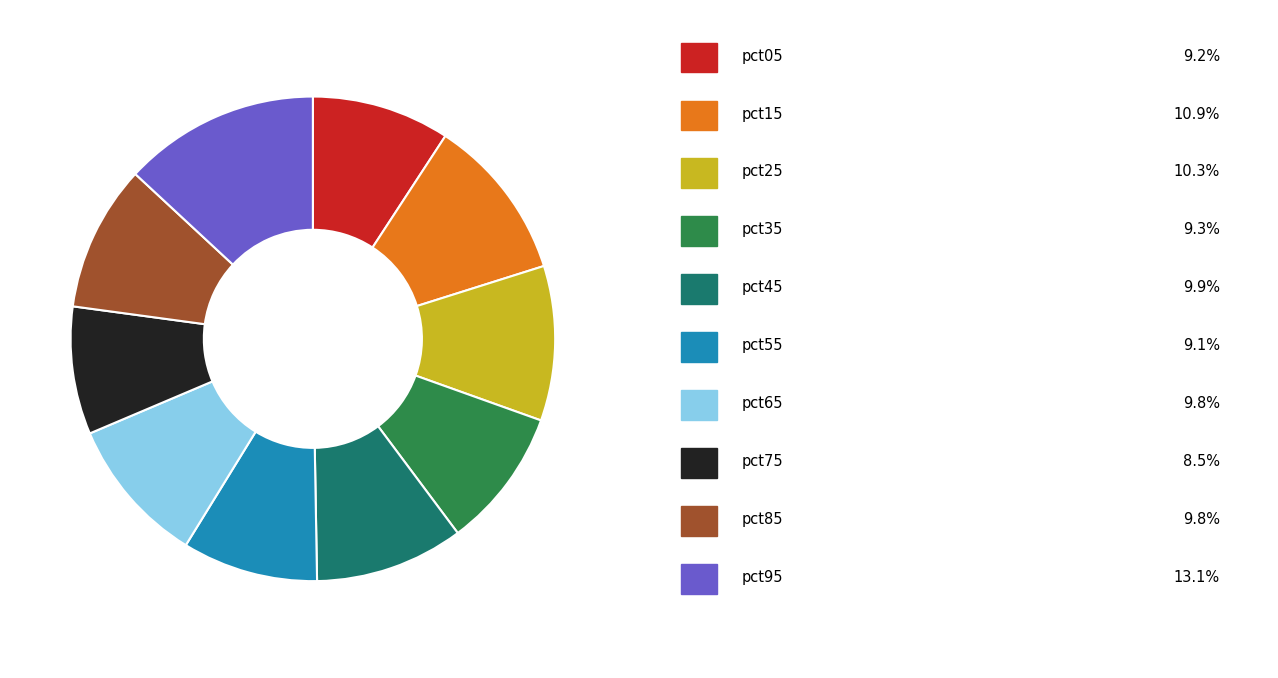

Is there a majority slice in this chart?

No